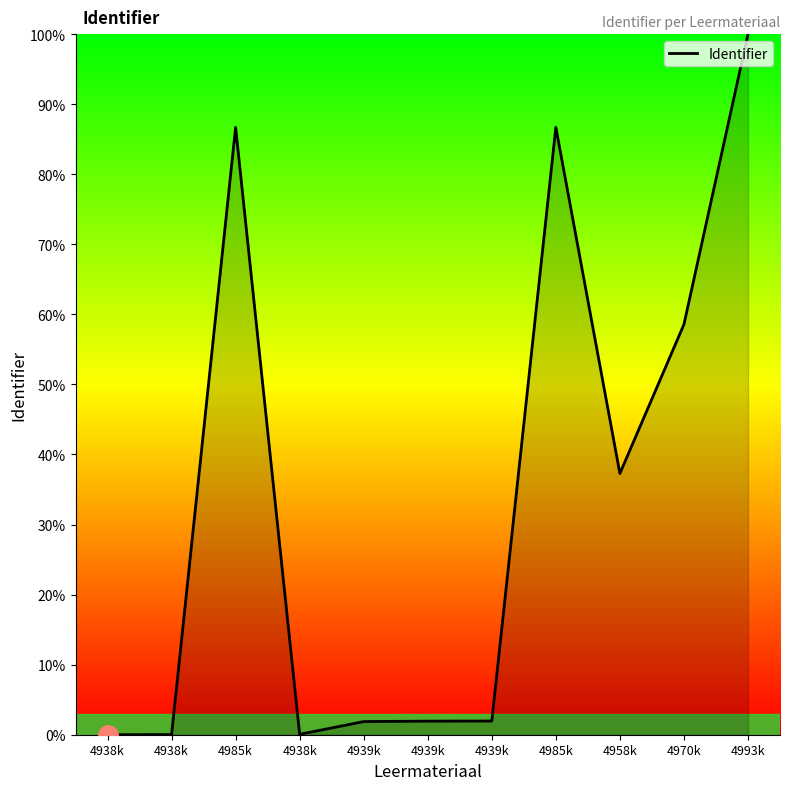

True or false: there are more than 1 points higher than both neighbors.

True